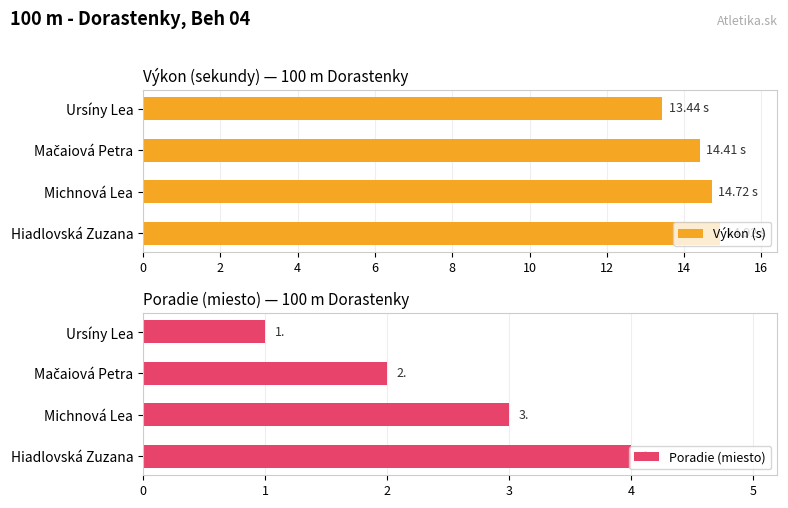

Which category has the highest value in the Výkon (s) series?

Hiadlovská Zuzana